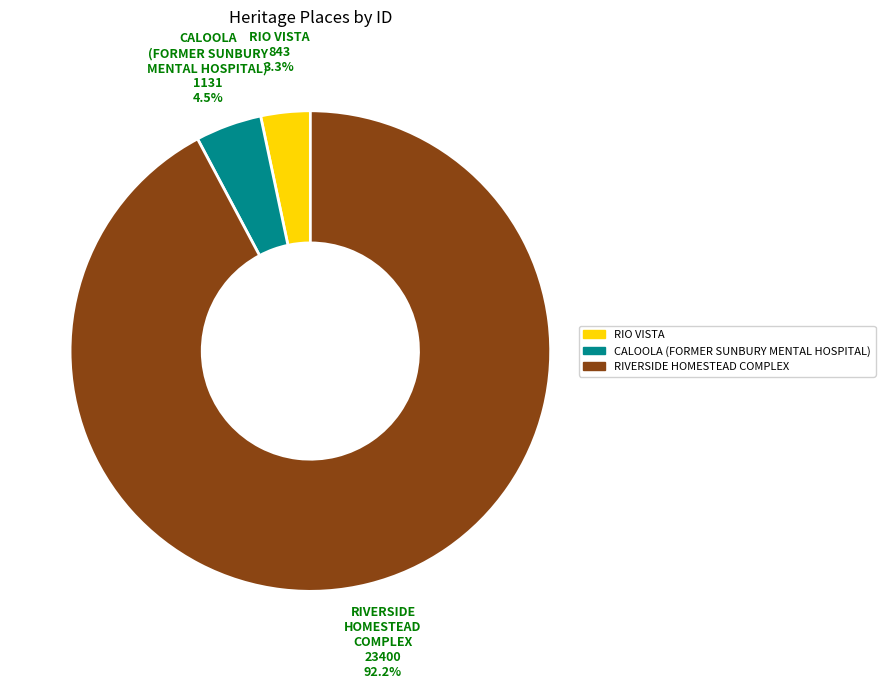

Rank the categories by value from highest to lowest.

RIVERSIDE HOMESTEAD COMPLEX, CALOOLA (FORMER SUNBURY MENTAL HOSPITAL), RIO VISTA